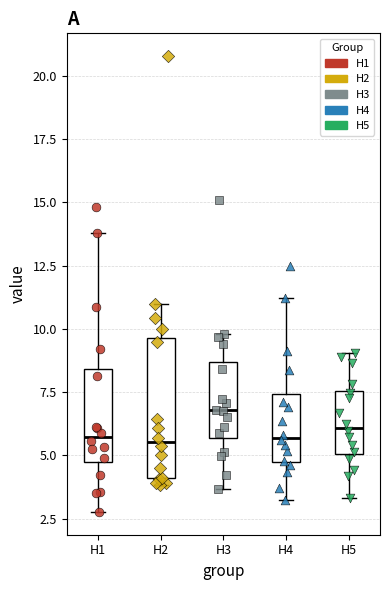

Reading left to right, transcribe this box plot: for each box, give where its median line is, the range the box spans, and where its two whiskers end, as read against the y-axis. The values are not printed on the chart, so give them approximately, as read against the axis.

H1: median 5.5, box 4.5 to 8.5, whiskers 3.0 to 14.0
H2: median 5.5, box 4.0 to 9.5, whiskers 4.0 (just below the box's lower edge) to 11.0
H3: median 7.0, box 5.5 to 8.5, whiskers 3.5 to 10.0
H4: median 5.5, box 4.5 to 7.5, whiskers 3.0 to 11.0
H5: median 6.0, box 5.0 to 7.5, whiskers 3.5 to 9.0